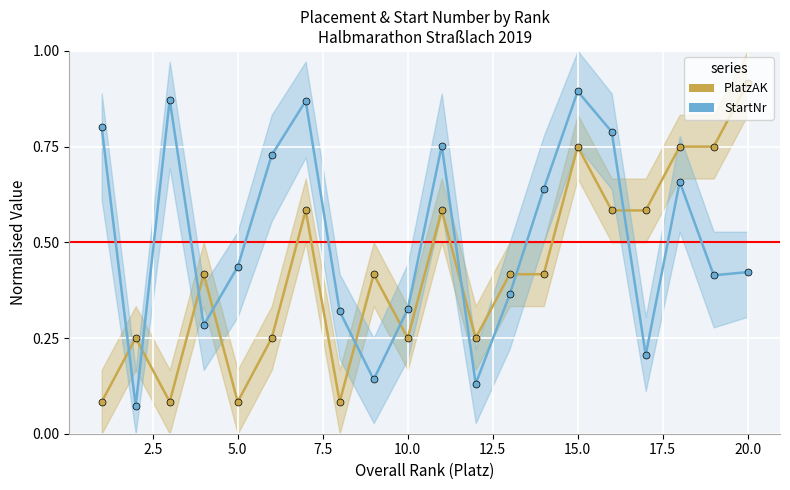

Which series has the largest range (max minus min)?

PlatzAK